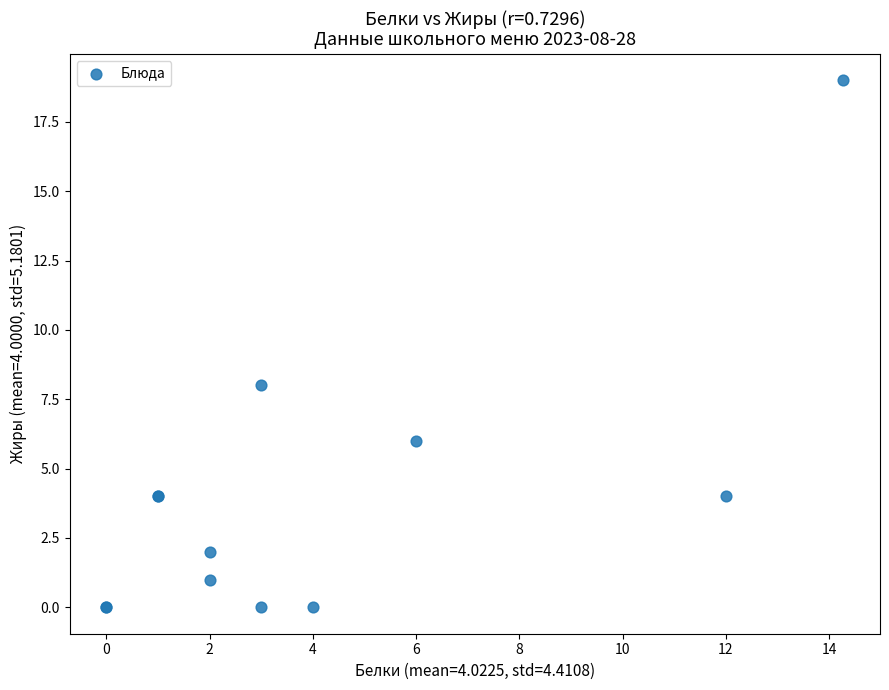

What Y value in the scatter plot is closest to 9?

8